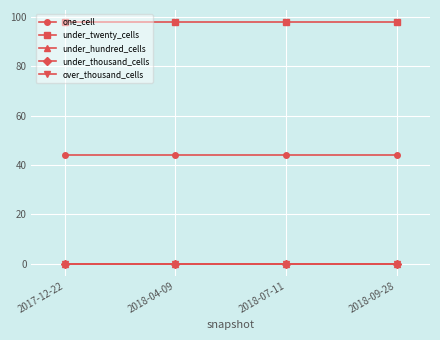

Reading left to right, what are all the values shown in this chart?

one_cell: 44	44	44	44
under_twenty_cells: 98	98	98	98
under_hundred_cells: 0	0	0	0
under_thousand_cells: 0	0	0	0
over_thousand_cells: 0	0	0	0